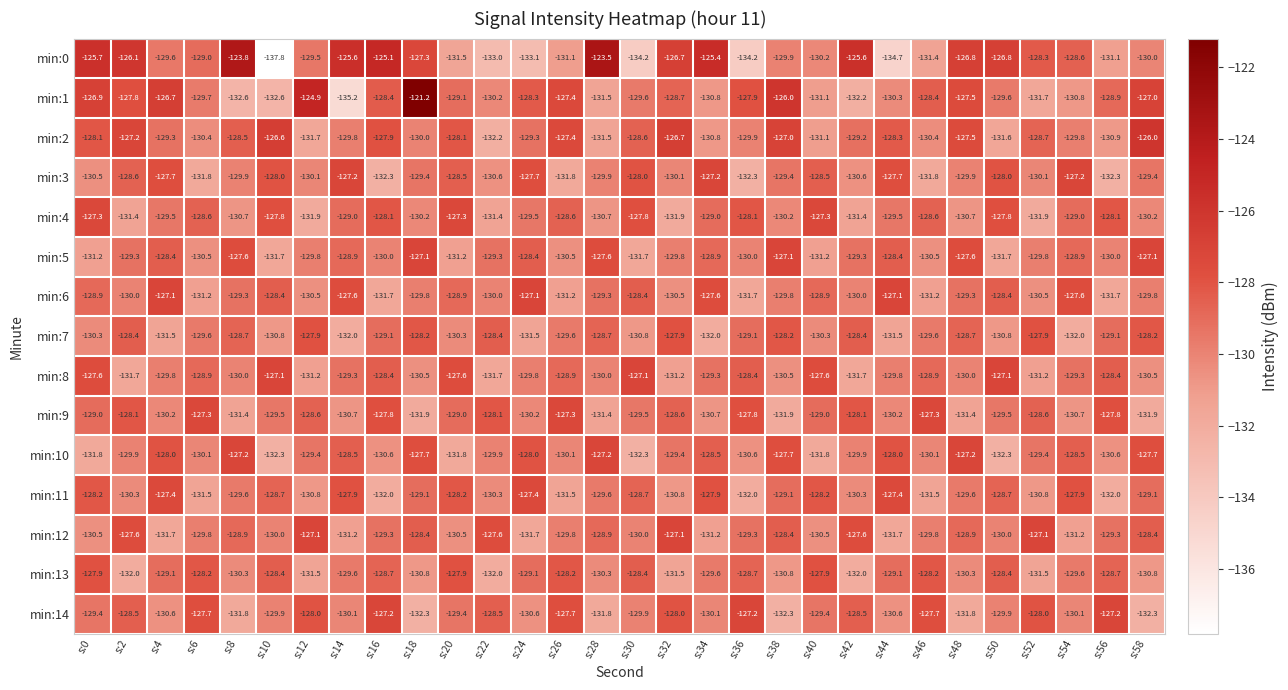

The min:5 series shows -130.0 at s:56. True or false?

True